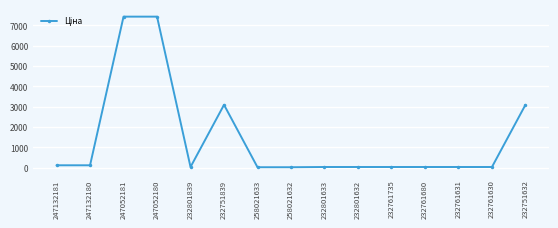

At which label does the data first exceed 26?

247132181